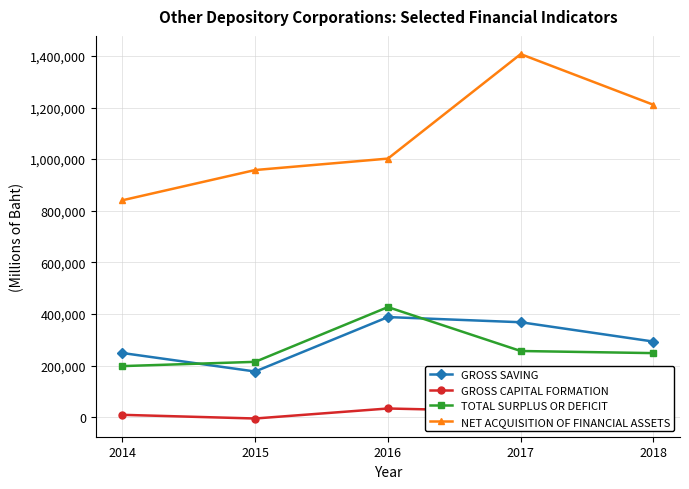

Does the chart have visible grid lines?

Yes